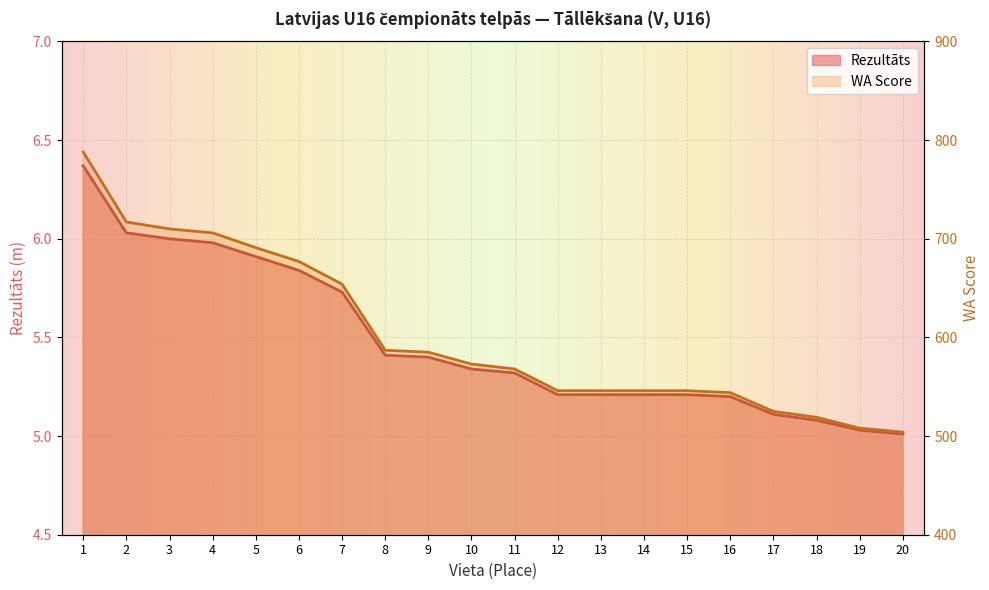

Which series has the largest total across all categories?

WA